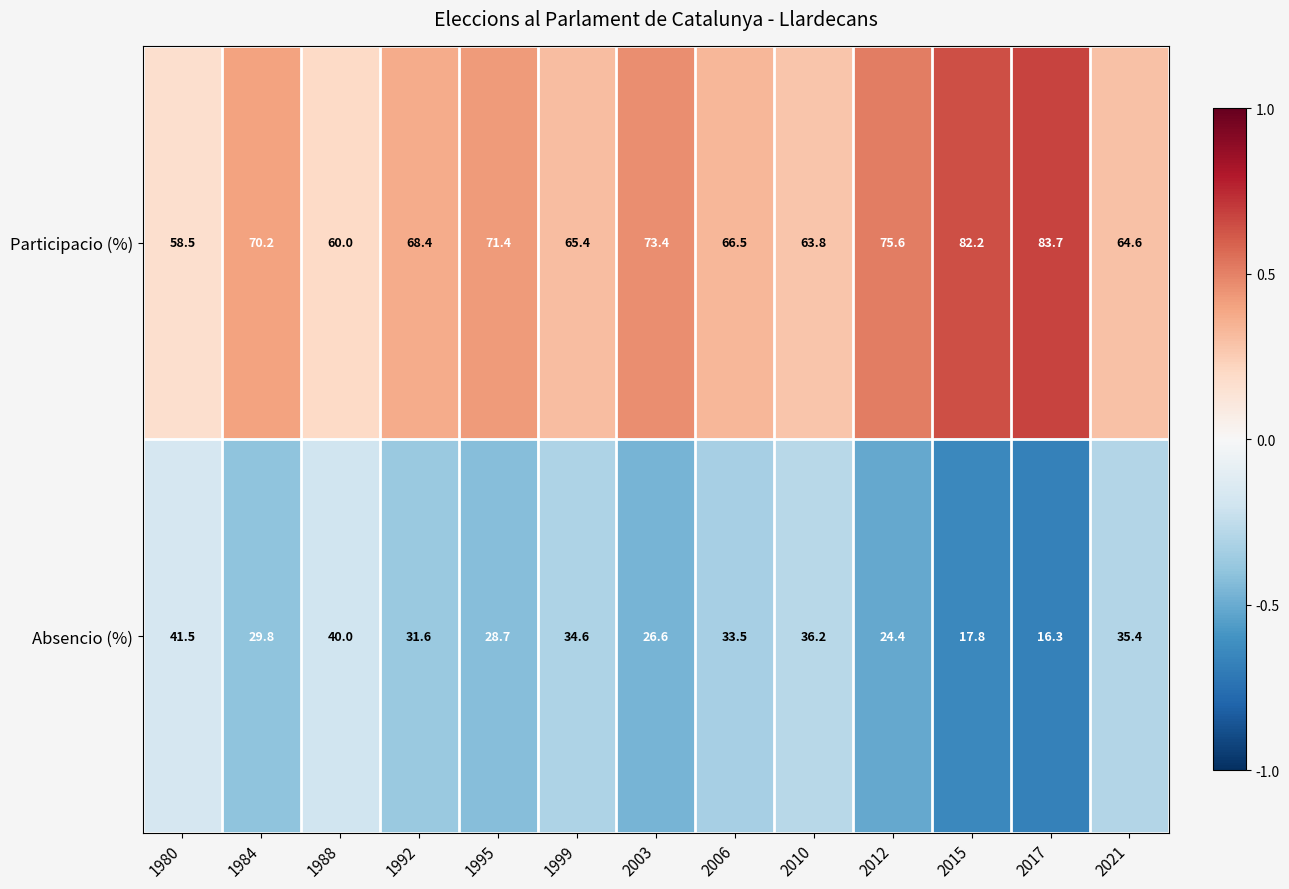

At which category is the sum across all series the highest?

1995